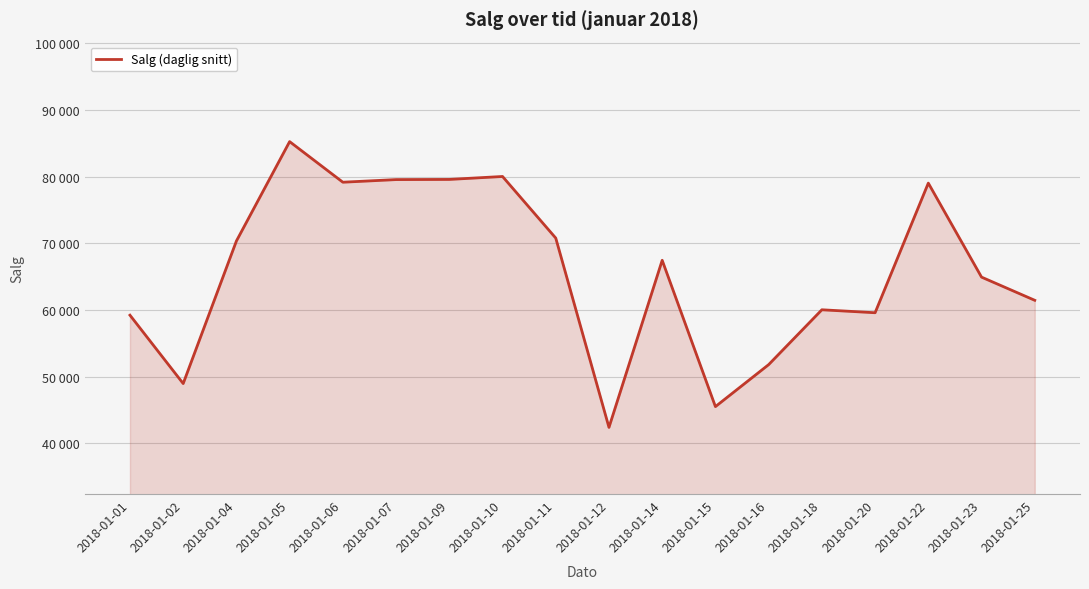

How many interior local valleys (lower than both neighbors) does the data have?

5